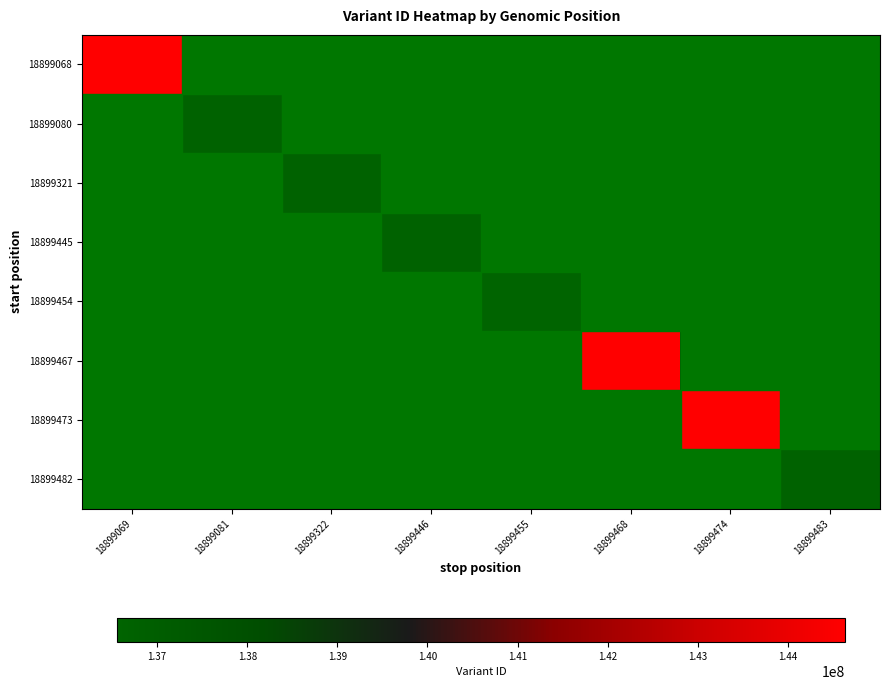

At how many categories does at least one series exceed 132502586?

8